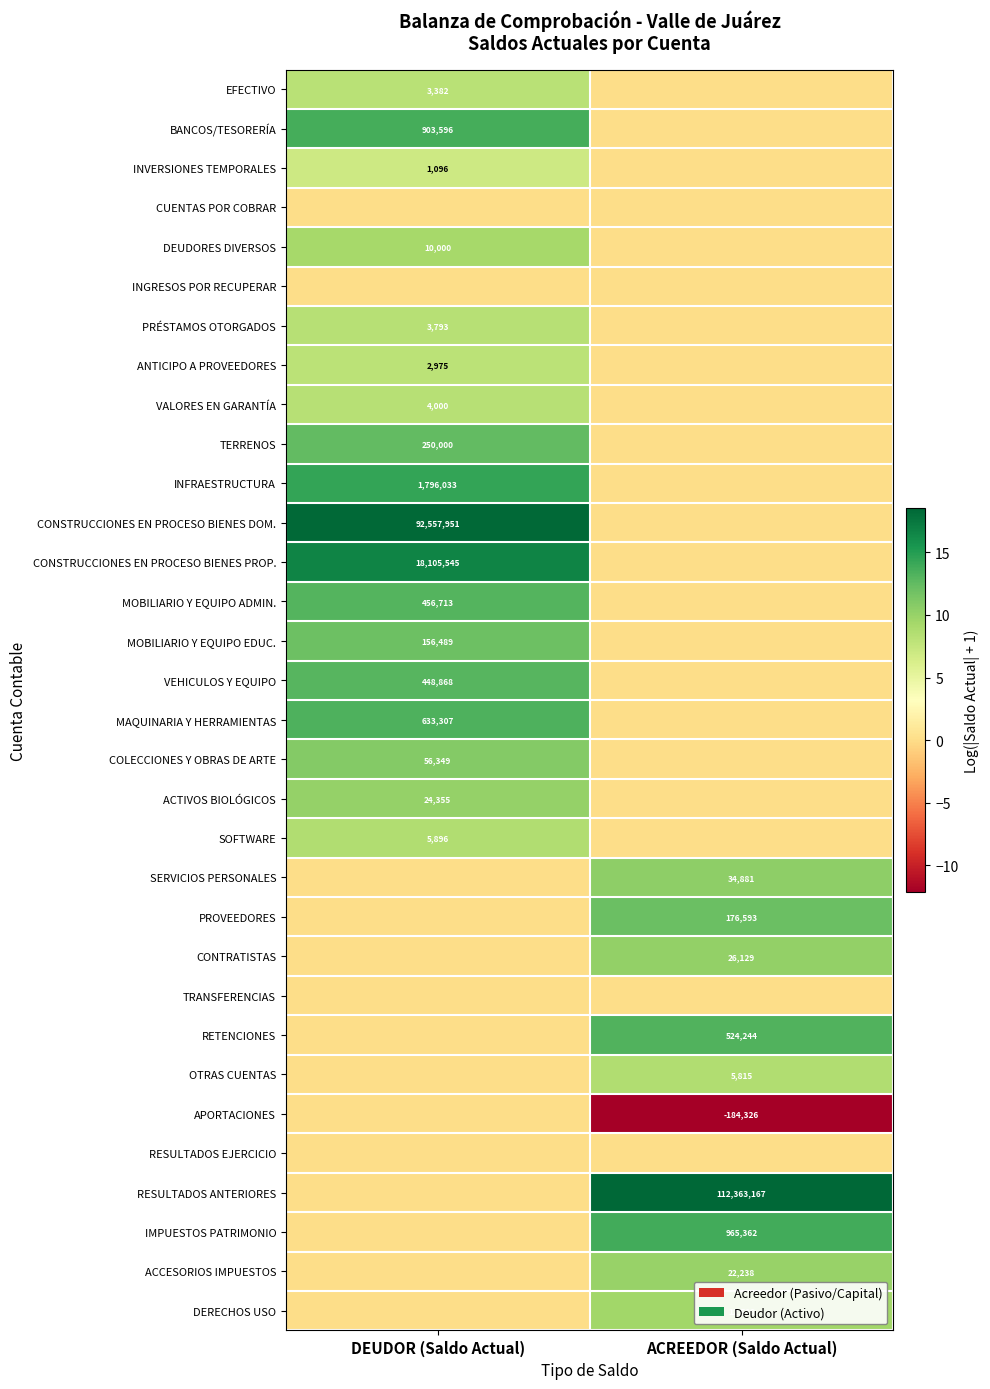

Count the number of data series in this chart.

32